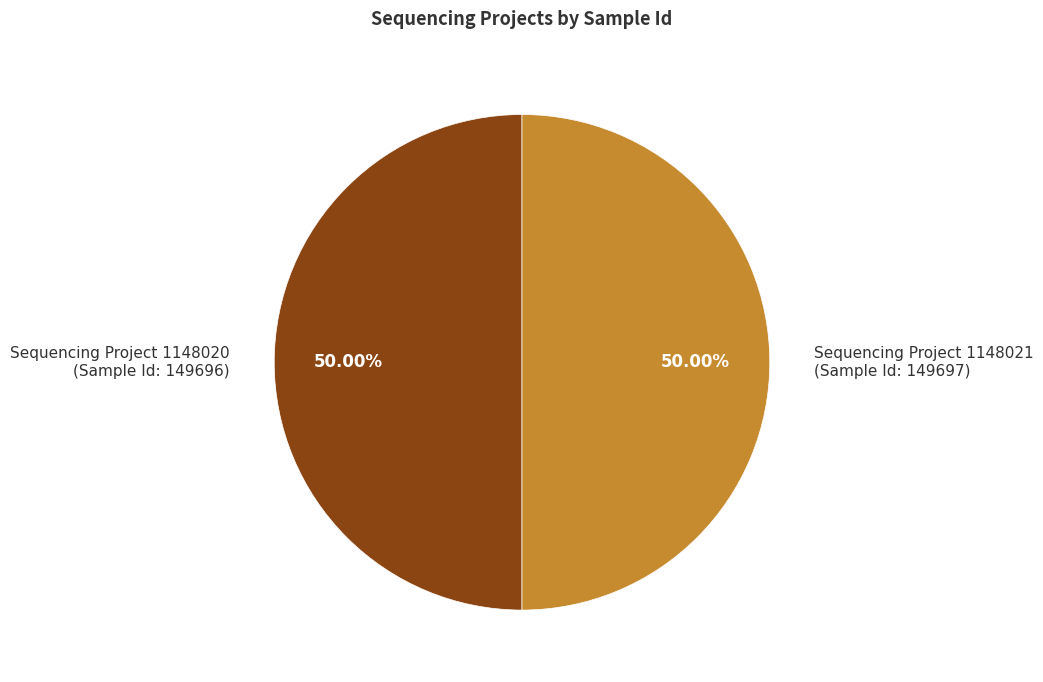

Is the sum of Sequencing Project 1148021 (Sample Id: 149697) and Sequencing Project 1148020 (Sample Id: 149696) greater than half?

Yes